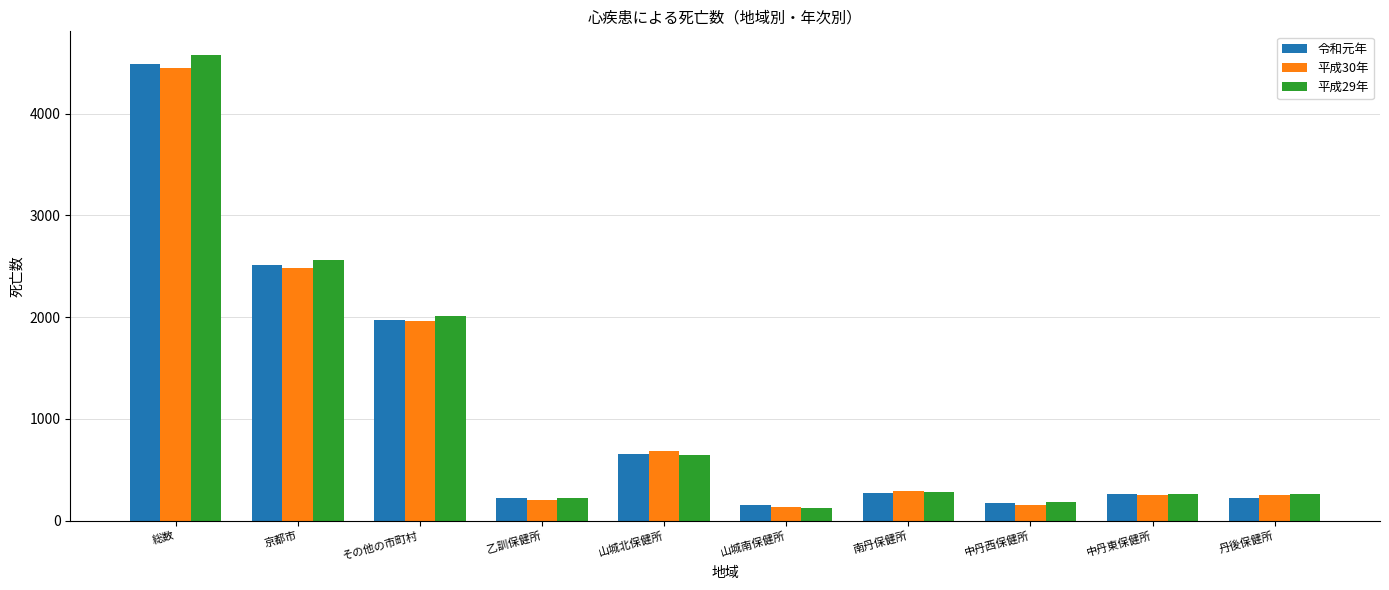

How many bars are there in total?

30